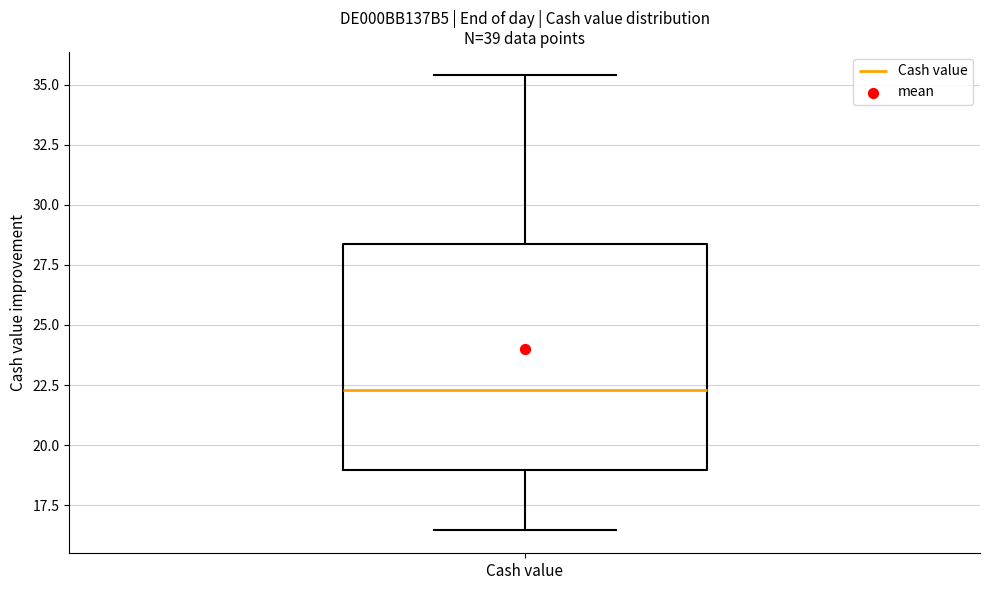

Where does the lower whisker of the box for Cash value end on the y-axis? The values are not printed on the chart, so give them approximately, as read against the axis.

16.5